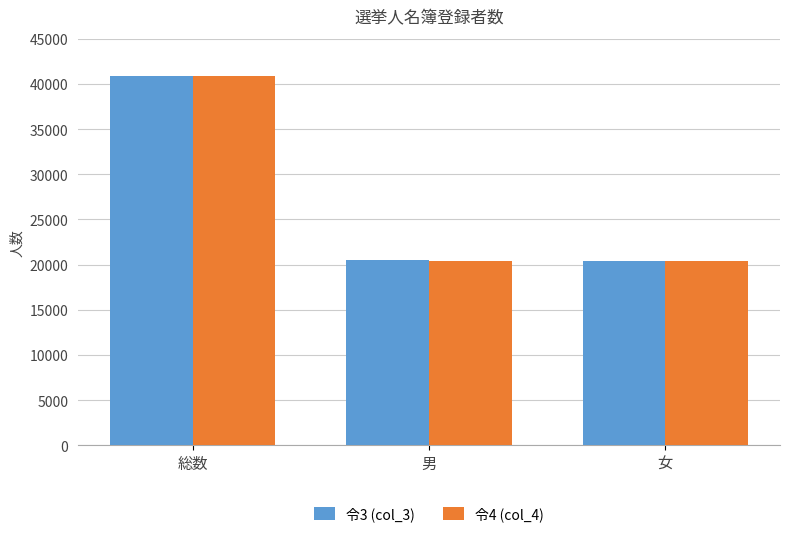

What is the label of the 3rd bar from the left?

女